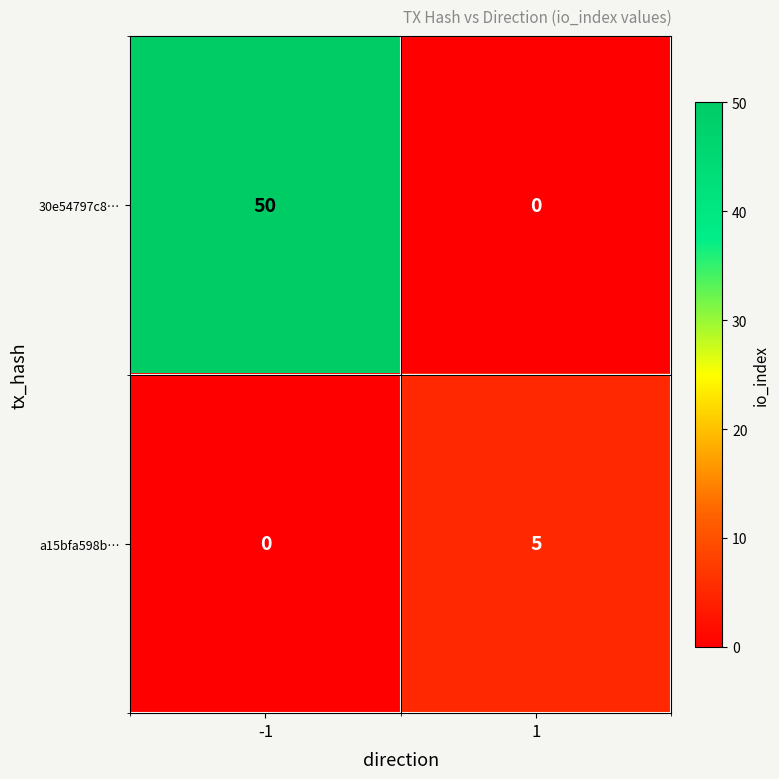

Reading right to left, extract all data points from this chart.

30e54797c8…: 1=0	-1=50
a15bfa598b…: 1=5	-1=0